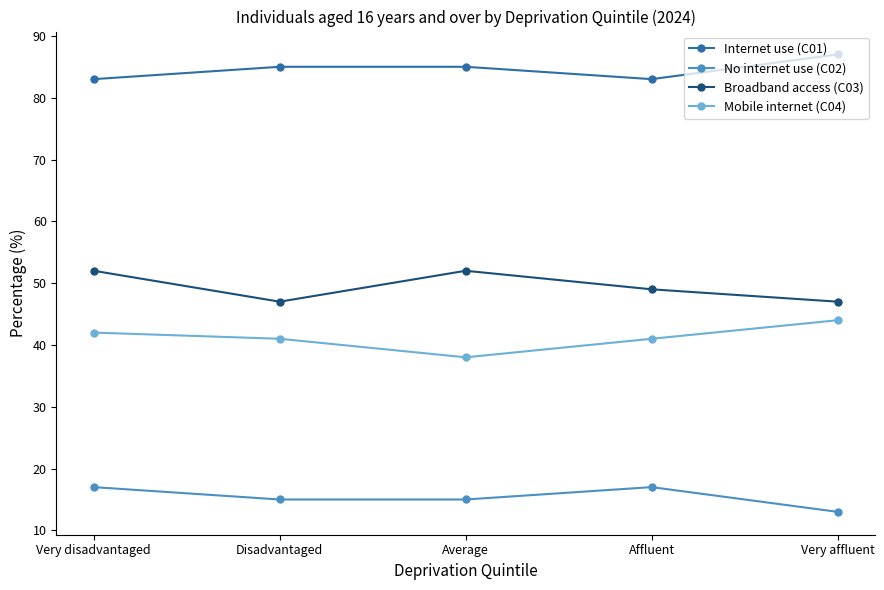

What is the spread (max minus min) of values at Very disadvantaged?

66